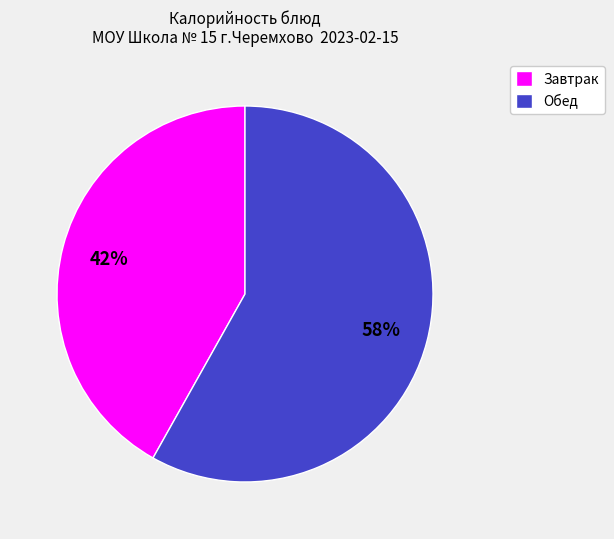

Does any single category account for the majority?

Yes